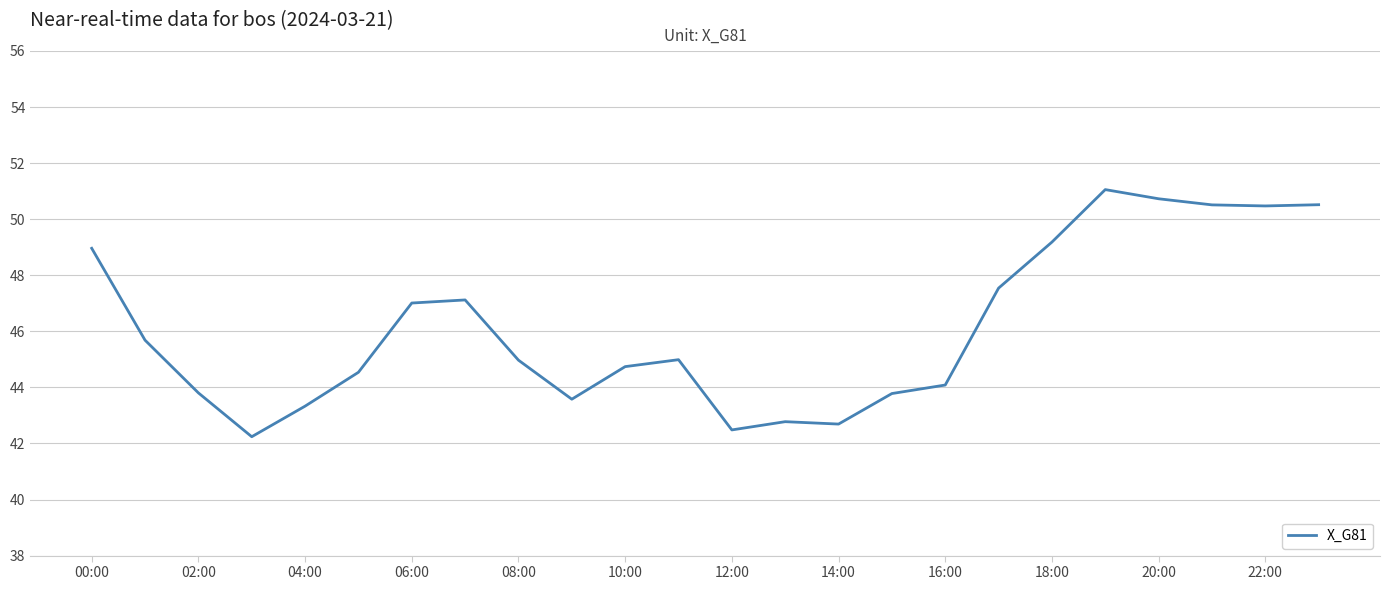

What is the difference between the maximum and minimum values?

8.8